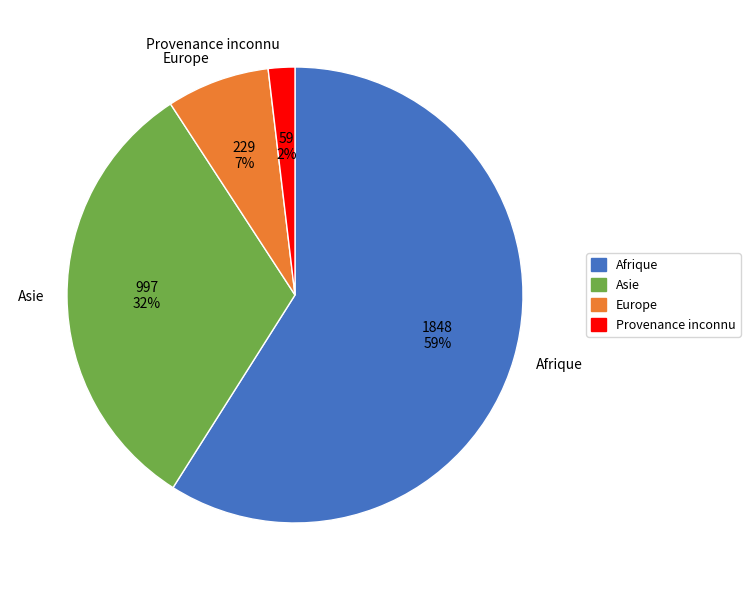

Does Afrique represent more than half of the total?

Yes